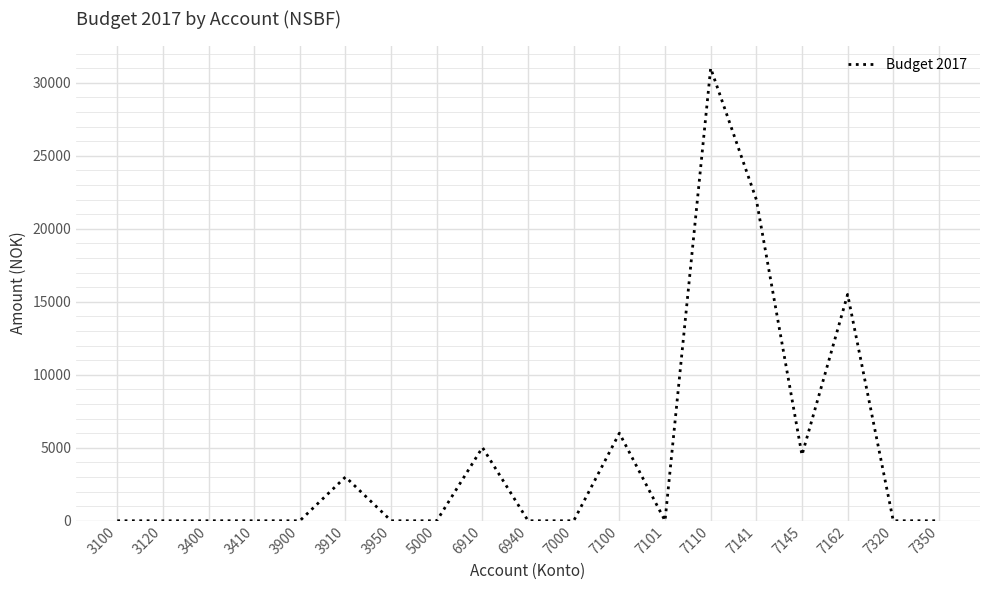

What is the average value?

4580